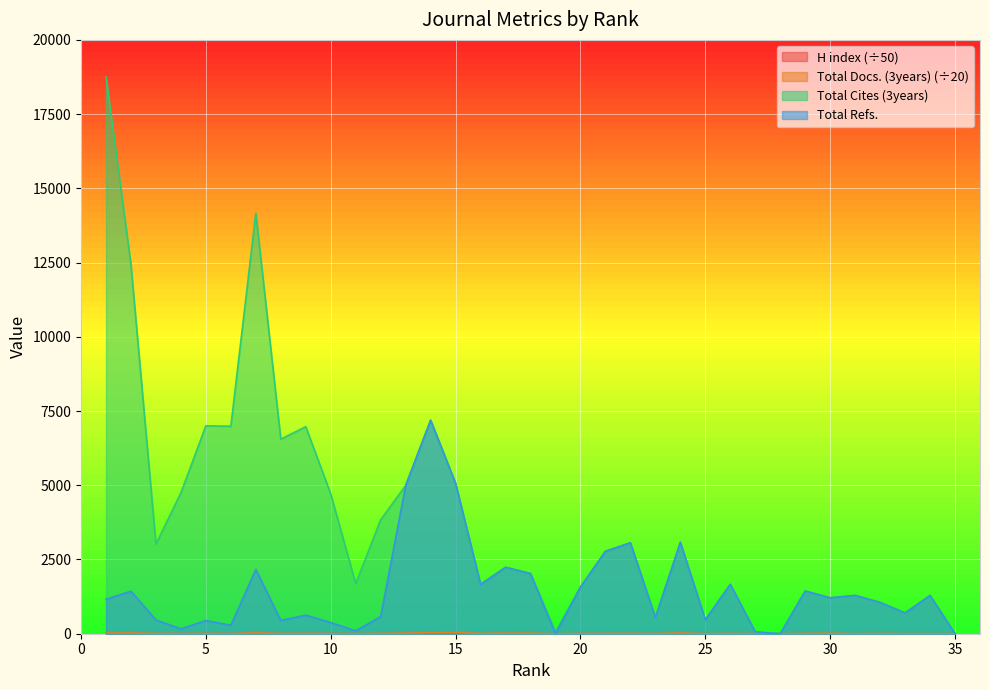

Where do Total Docs. (3years) and H index first cross each other?

30 and 31